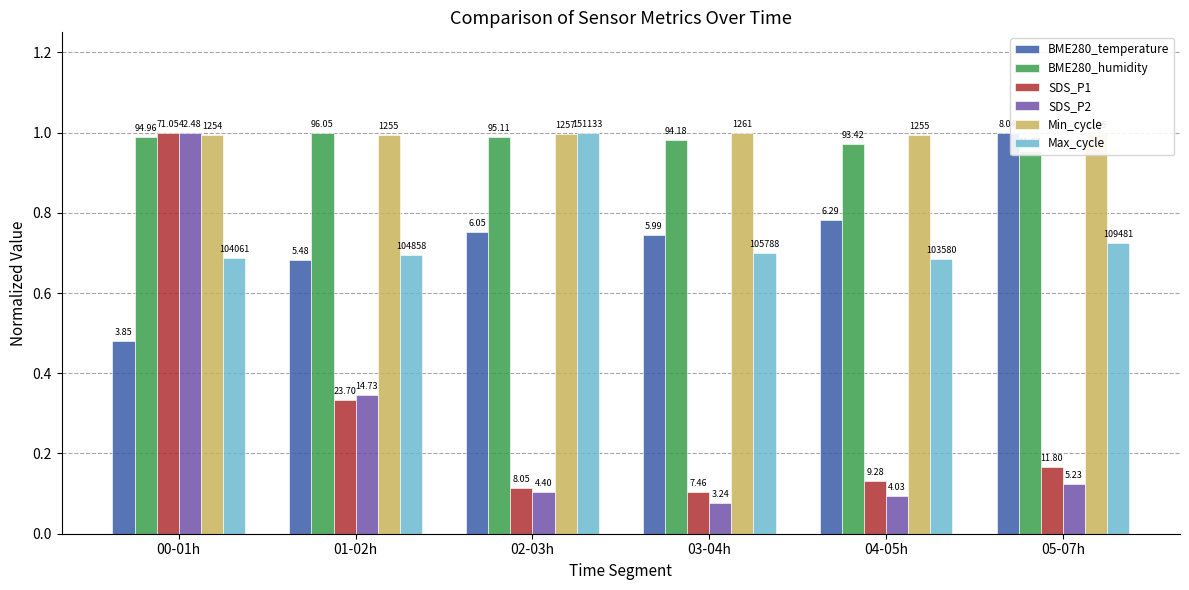

What is the total value across all series at 01-02h?

4.1